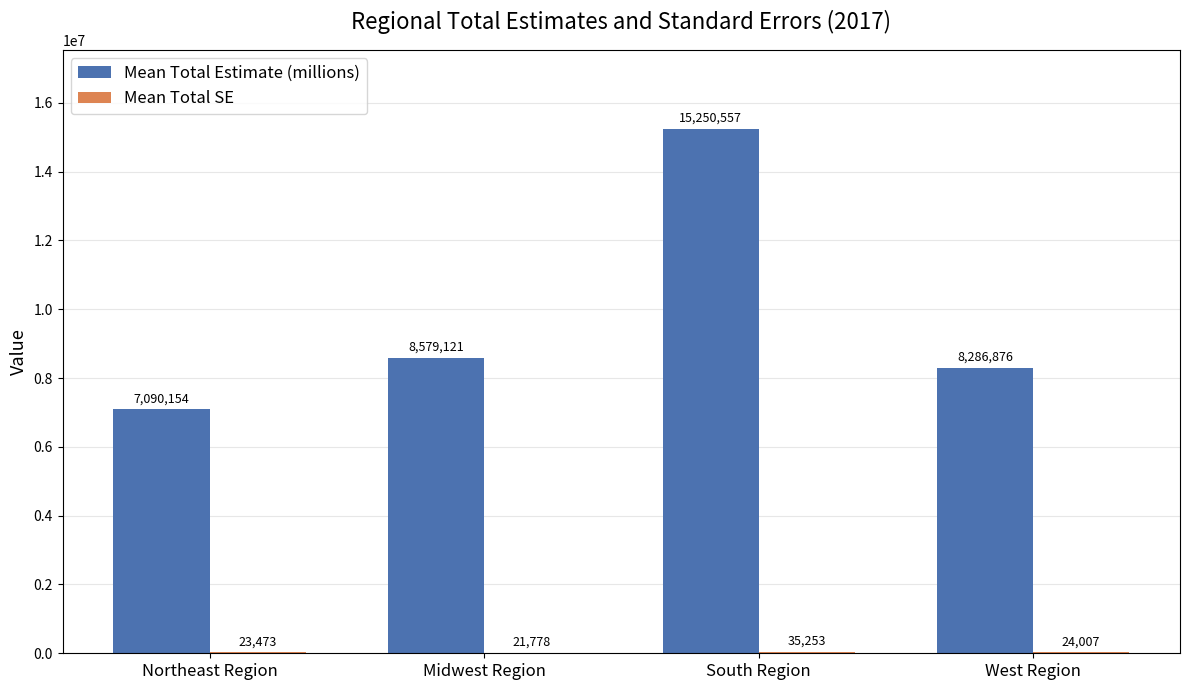

Which category has the highest value across all series?

South Region